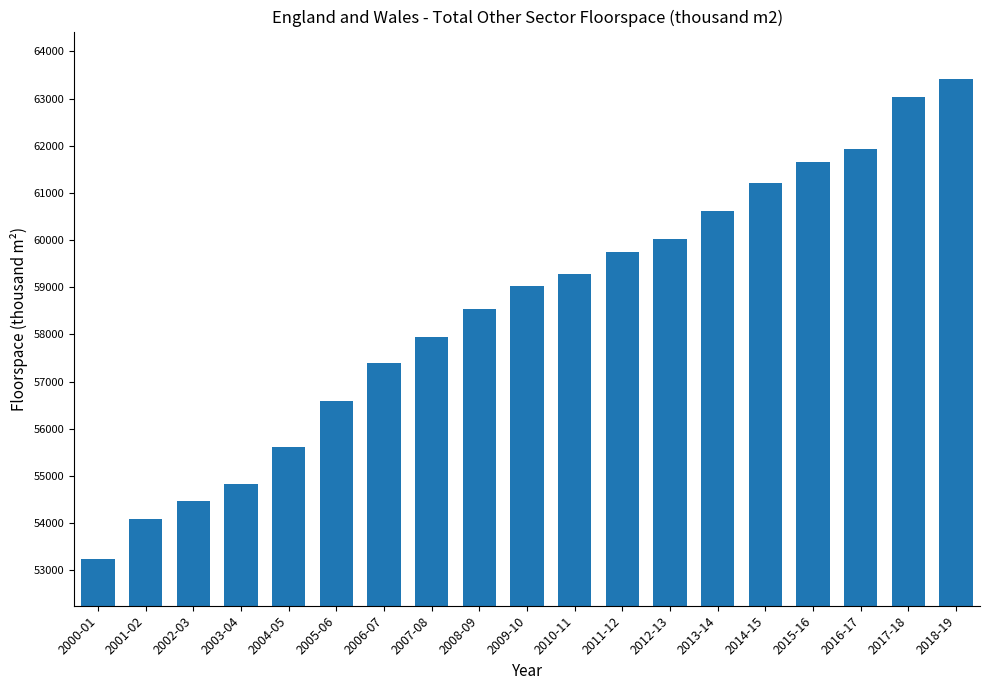

What is the smallest value displayed?

53247